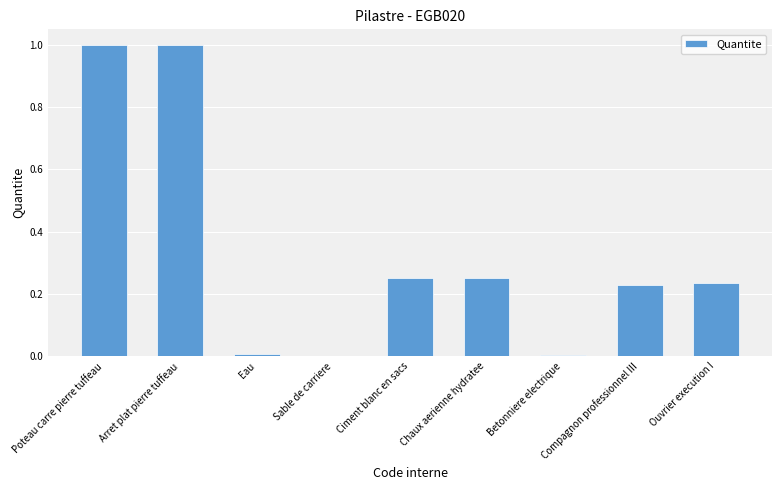

Is it true that the value at Compagnon professionnel III is 0.1?

False